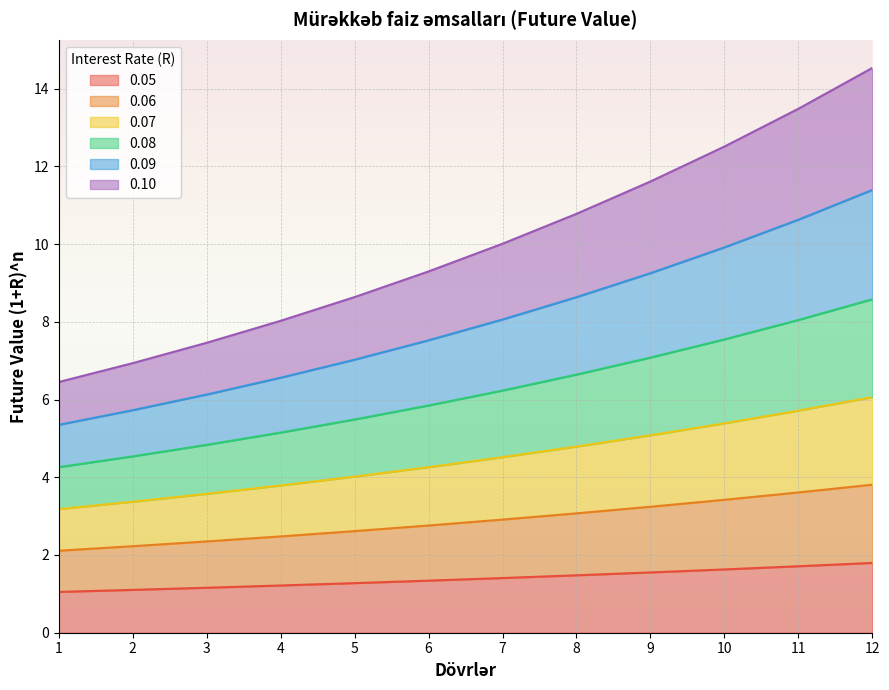

What is the highest value of the 0.05 series?

1.8